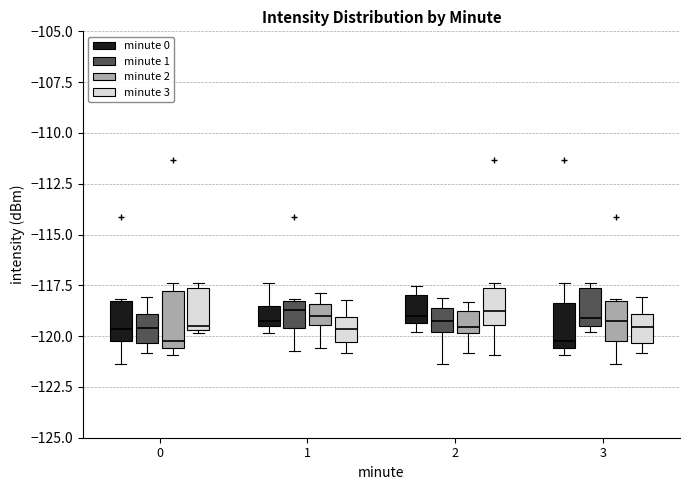

Comparing the boxes themselves (not the whiskers), which one is the tallest?

0 (minute 2)